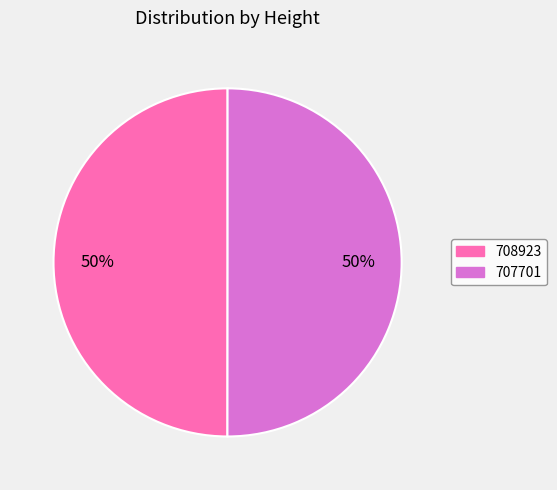

Do 707701 and 708923 together represent more than half of the pie?

Yes